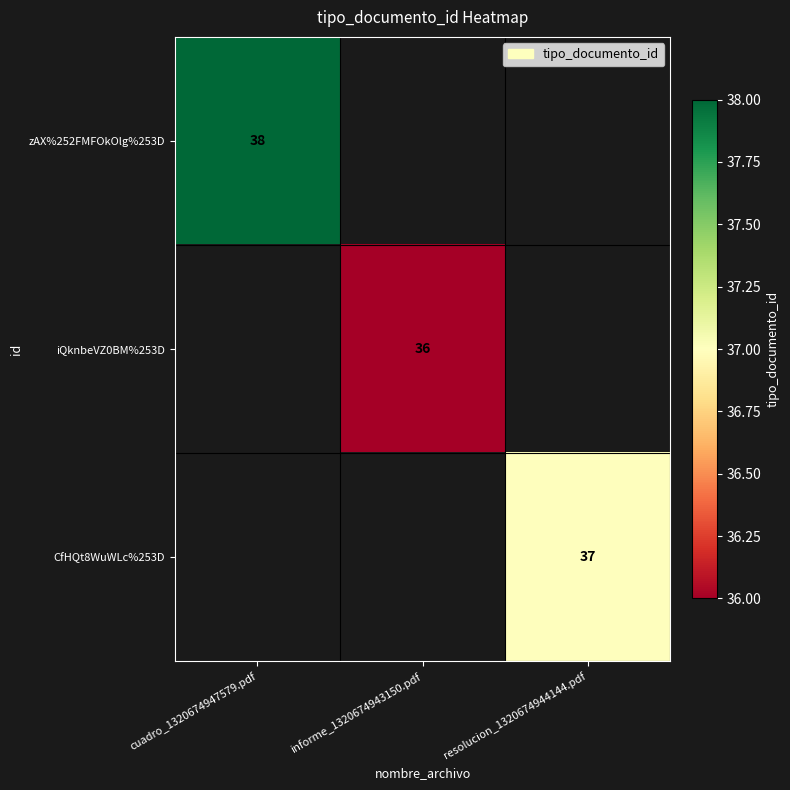

Is it true that zAX%252FMFOkOlg%253D equals 21 at cuadro_1320674947579.pdf?

False